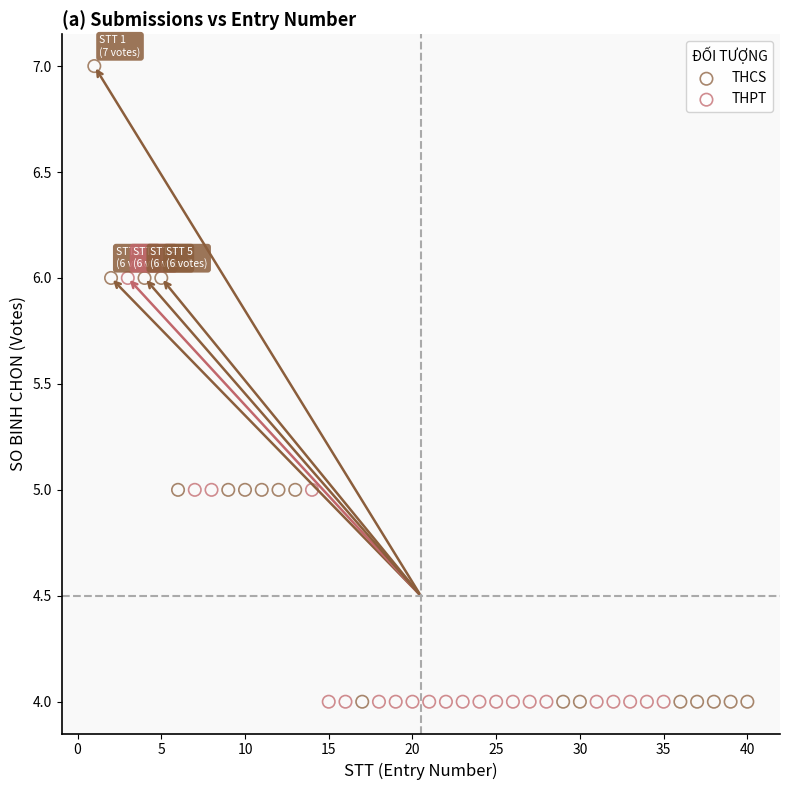

Which series contains the highest Y value?

THCS